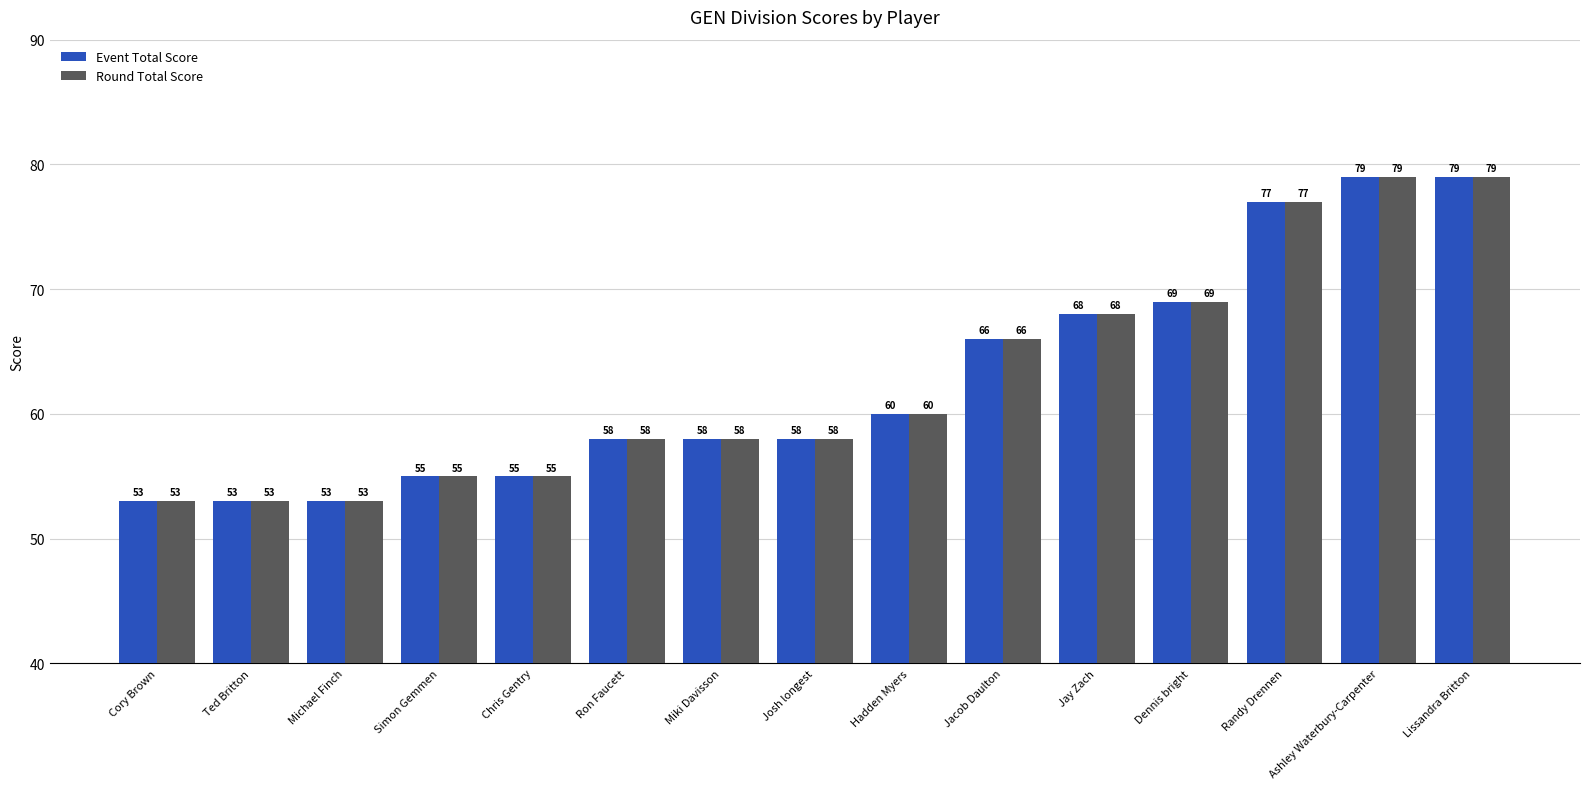

What position from the left is Miki Davisson?

7